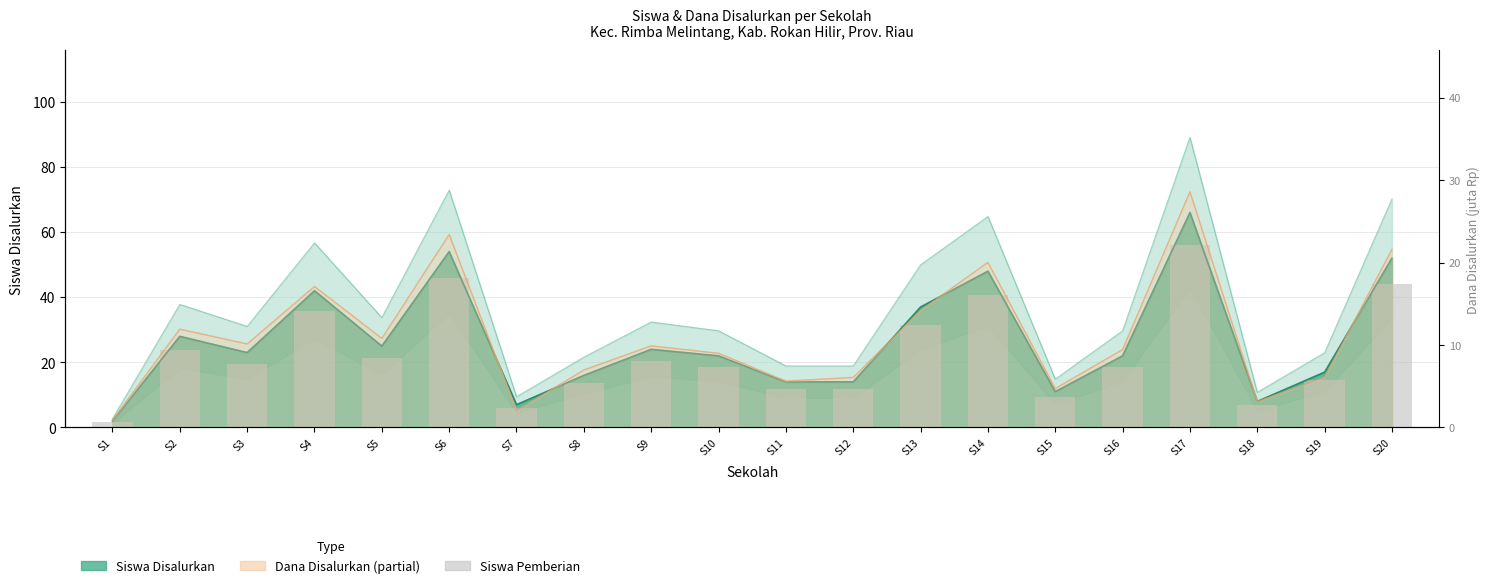

What is the smallest value displayed?

1.7